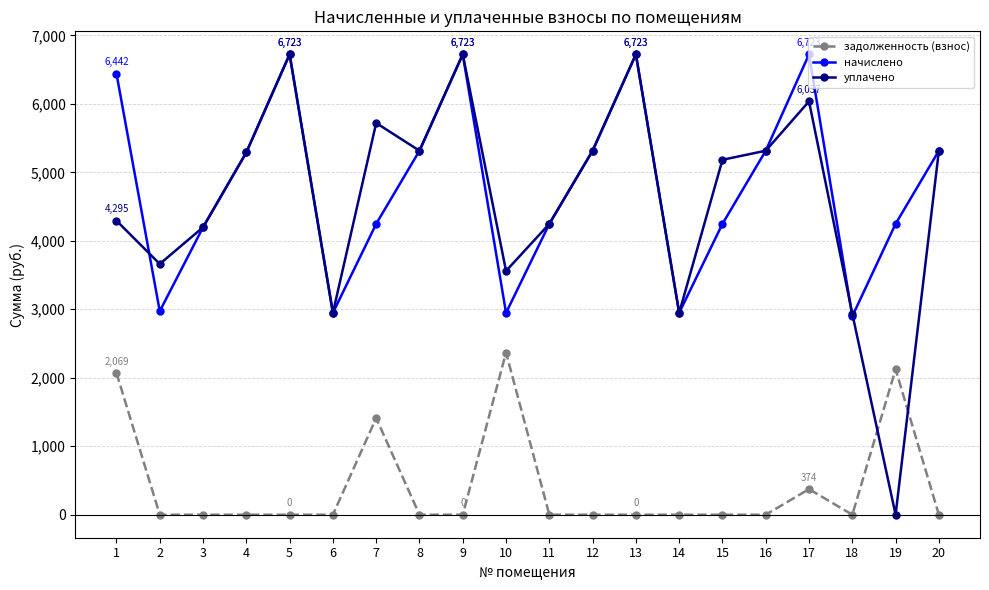

What is the maximum value shown in the chart?

6723.4